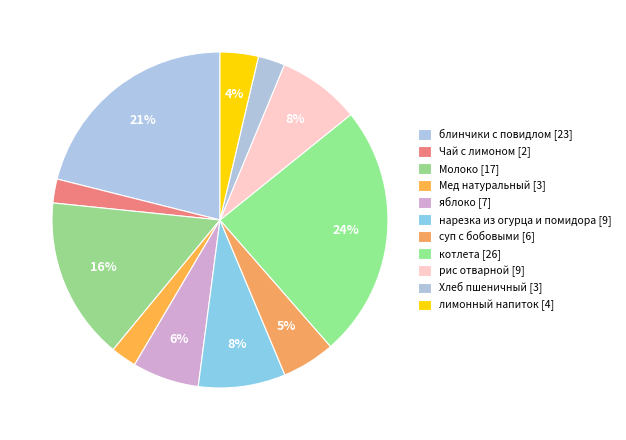

Count the number of slices in the pie.

11